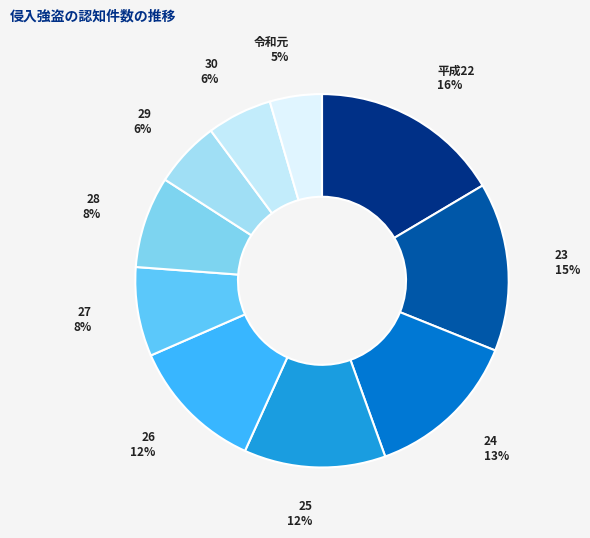

Count the number of slices in the pie.

10